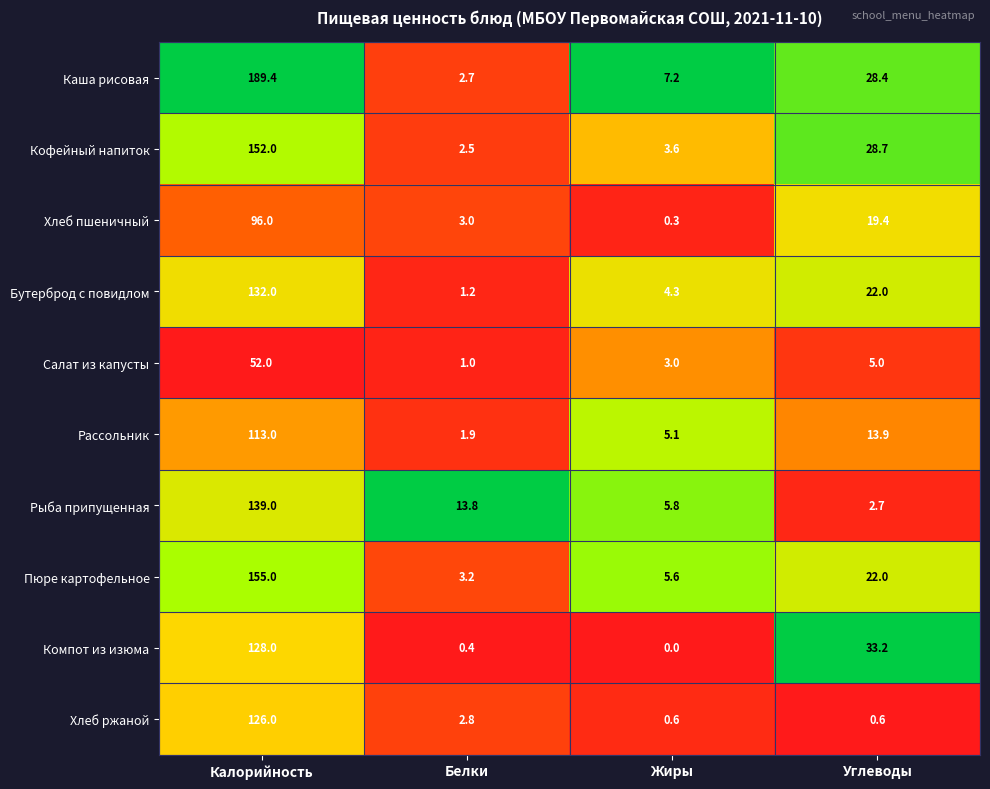

Is it true that Хлеб пшеничный equals 96.0 at Калорийность?

True